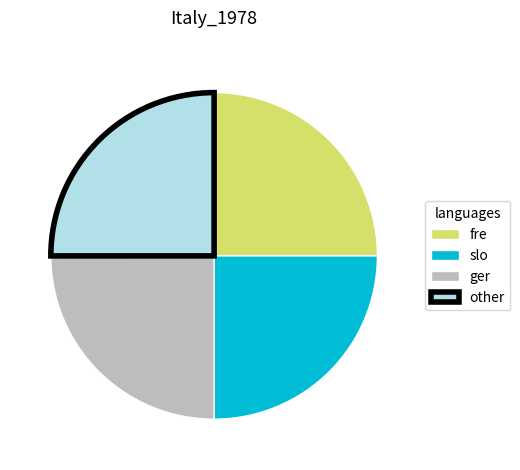

Approximately how many times larger is the value at fre compared to slo?

1.0